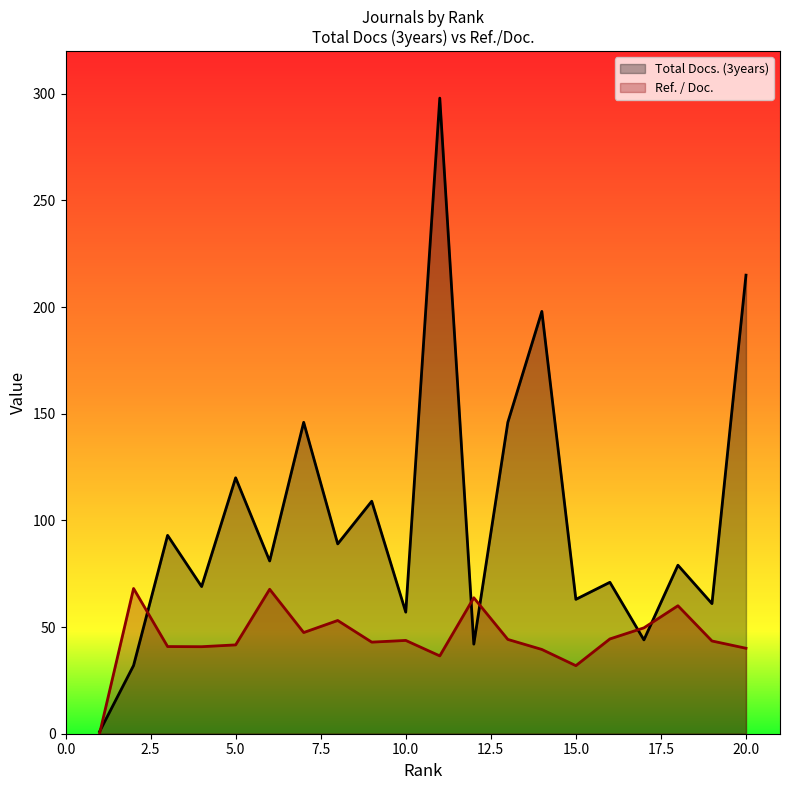

How many interior local peaks does the Ref. / Doc. series have?

6